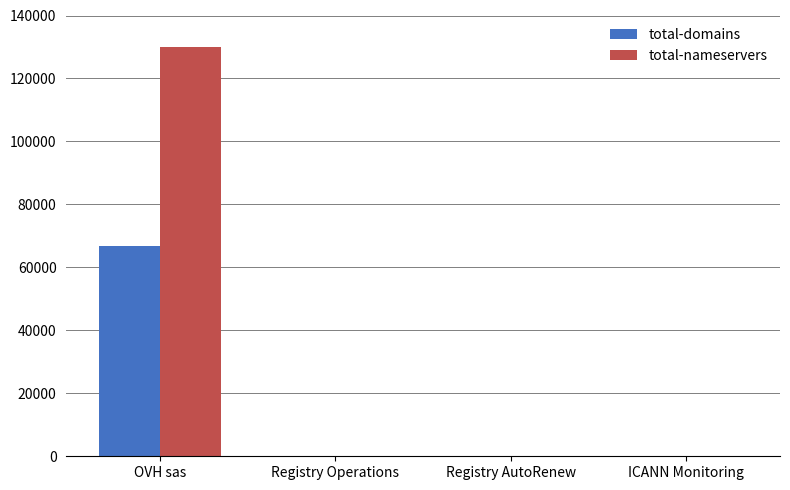

Read the total-domains value at OVH sas.

66765